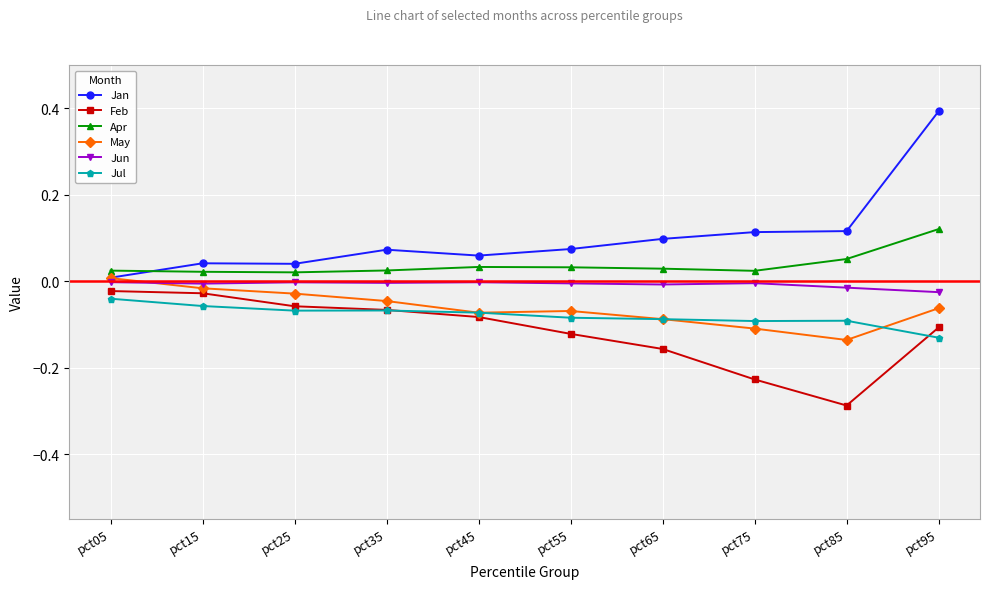

Is the value of Feb at pct85 greater than the value of May at pct65?

No